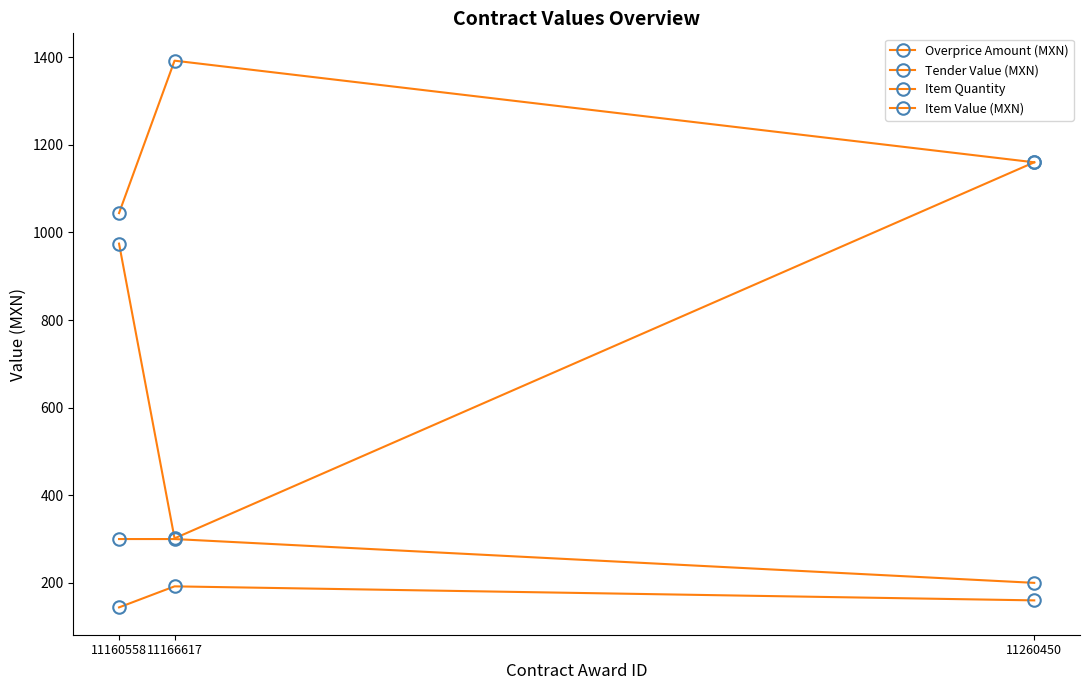

Reading left to right, extract all data points from this chart.

Overprice Amount (MXN): 144.0	192.0	160.0
Tender Value (MXN): 974.4	301.6	1160.0
Item Quantity: 300.0	300.0	200.0
Item Value (MXN): 1044.0	1392.0	1160.0